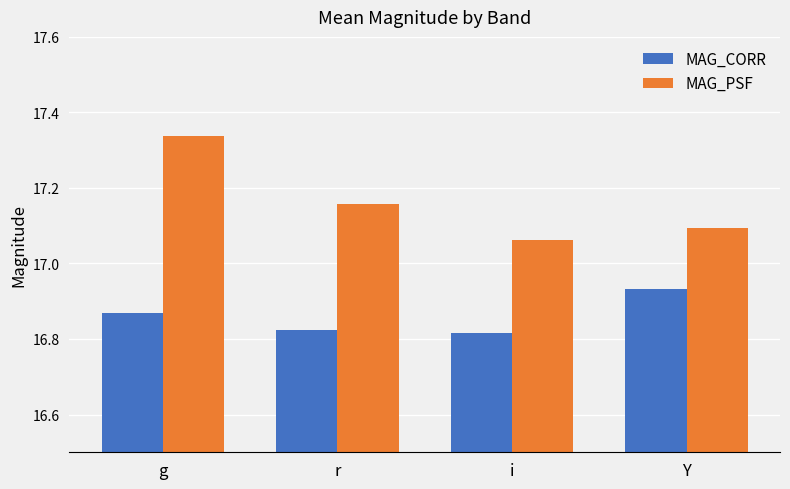

Which category has the highest value in the MAG_PSF series?

g